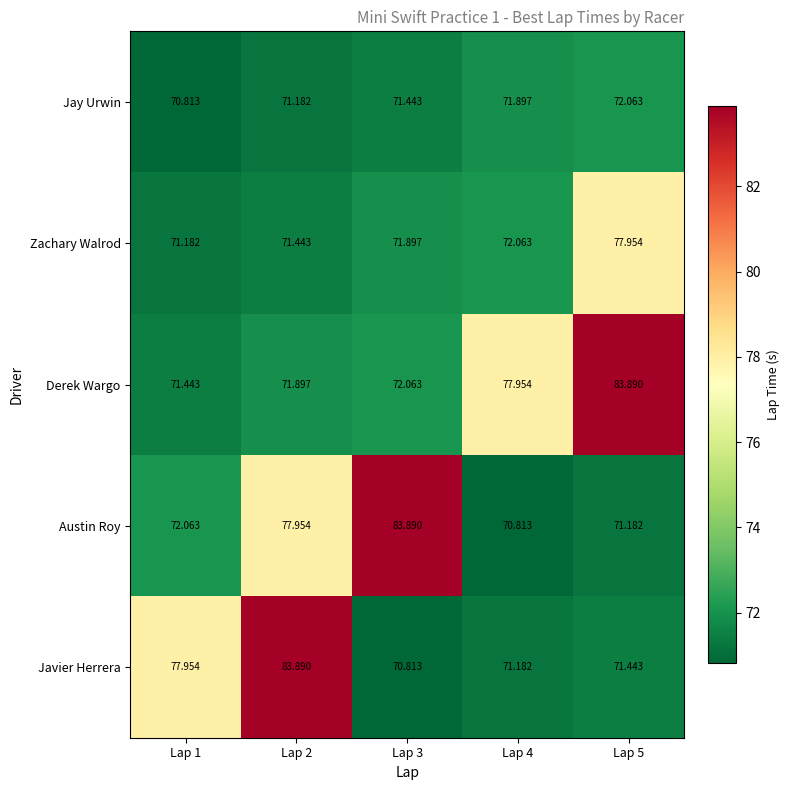

Count the number of data series in this chart.

5